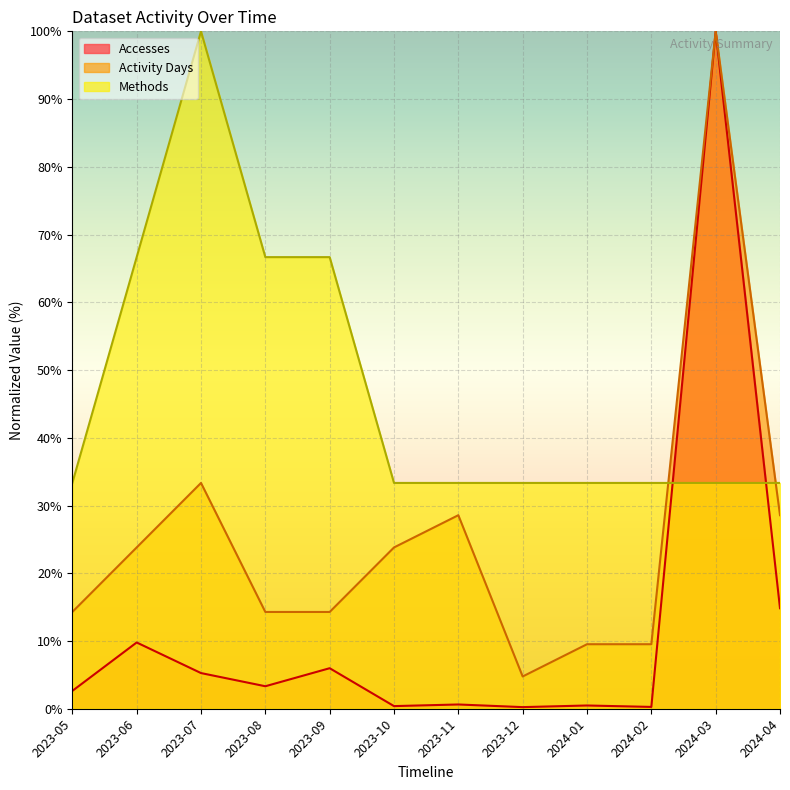

True or false: Activity Days and Accesses intersect in this chart.

False